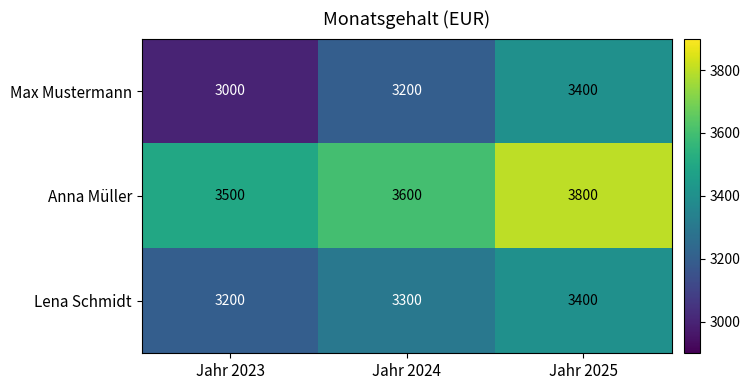

Count the Lena Schmidt values in the range 3200 to 3400.

3